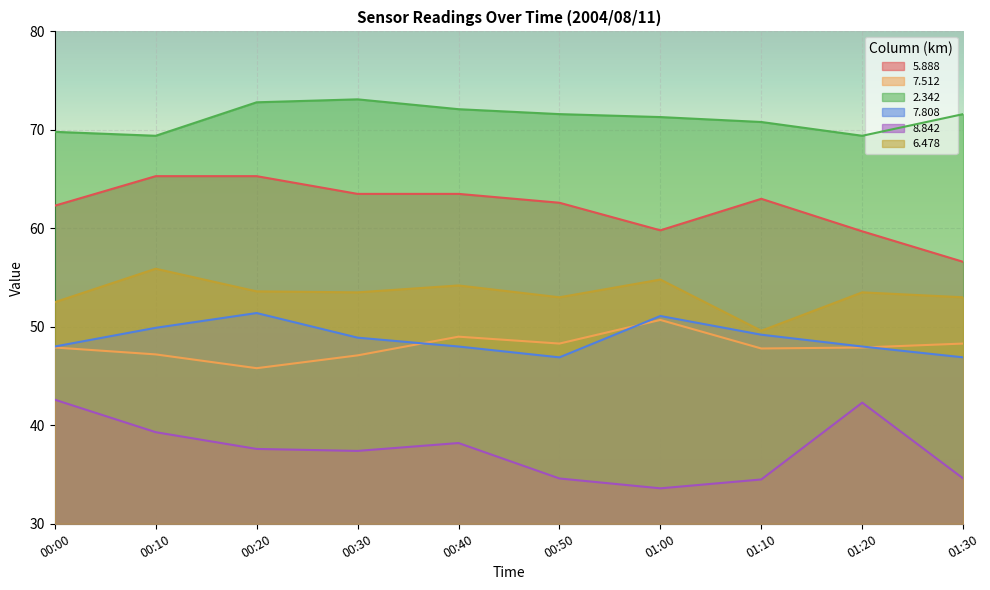

What is the total value across all series at 00:30?

323.5